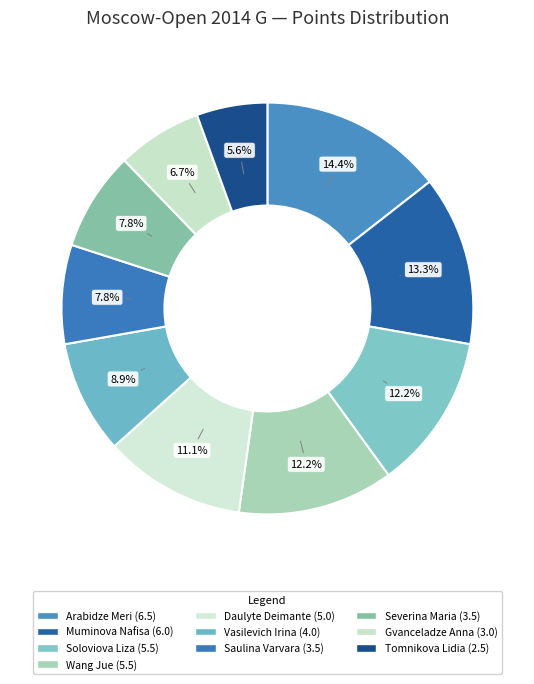

Which category has the biggest portion of the pie?

Arabidze Meri